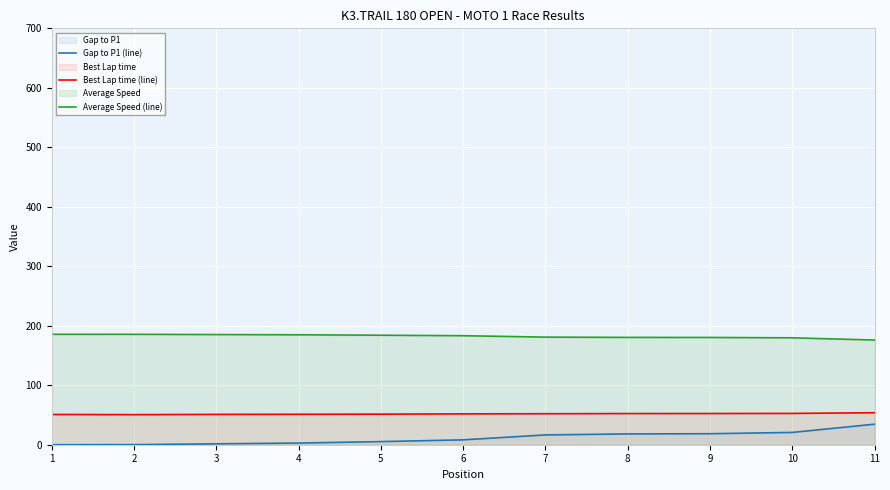

How many data points in Best Lap time (line) are less than 51?

3